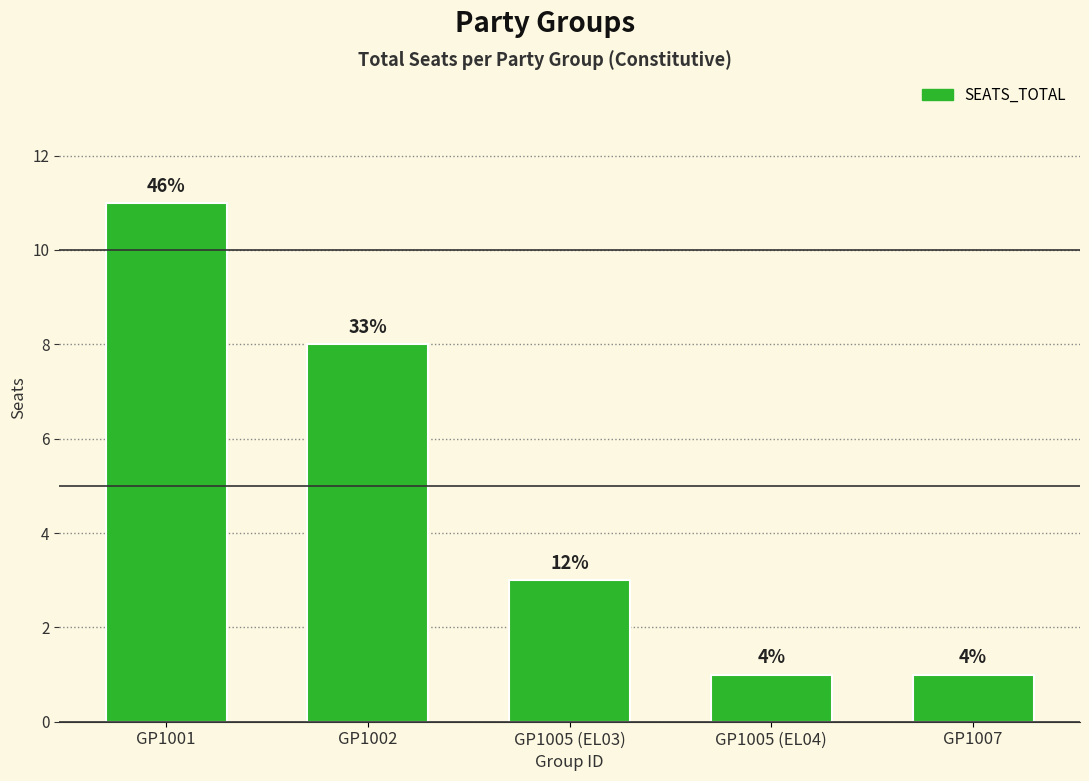

Are the bars horizontal?

No